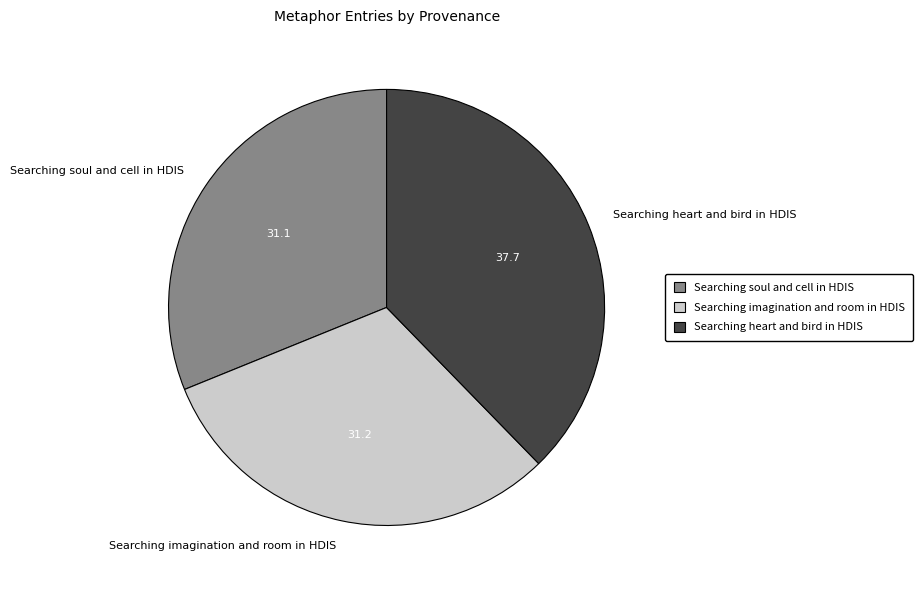

The Searching imagination and room in HDIS slice represents 37% of the pie. True or false?

False